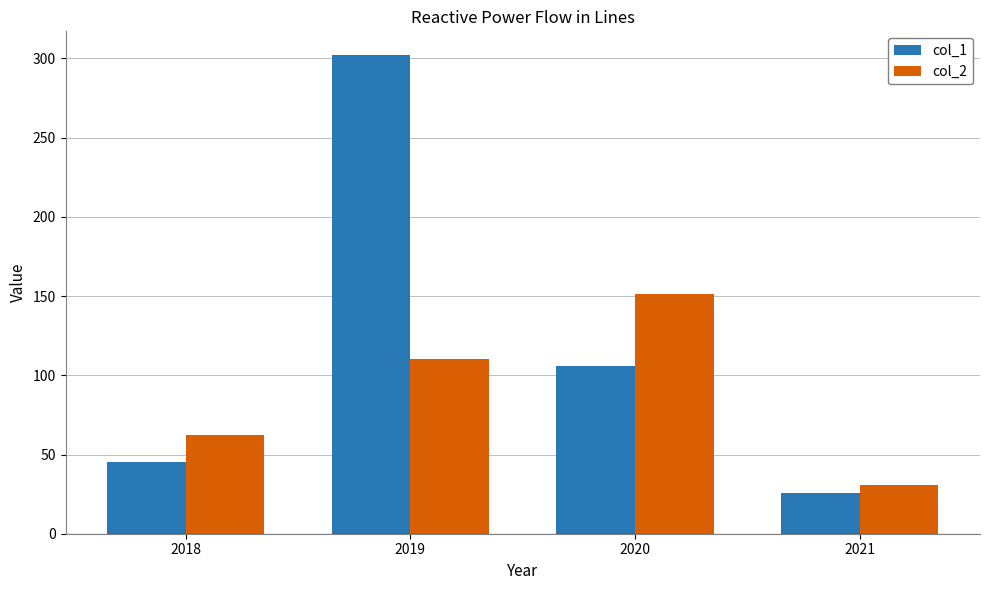

Reading left to right, list all the values displayed in this chart.

col_1: 45	302	106	26
col_2: 62	110	151	31